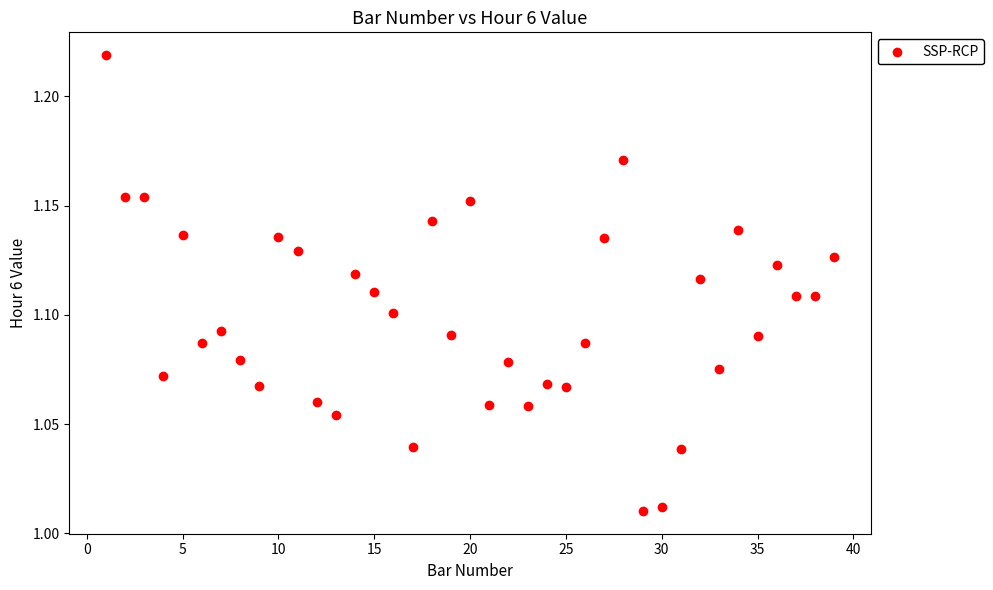

What is the range of X values (max minus min)?

38.0